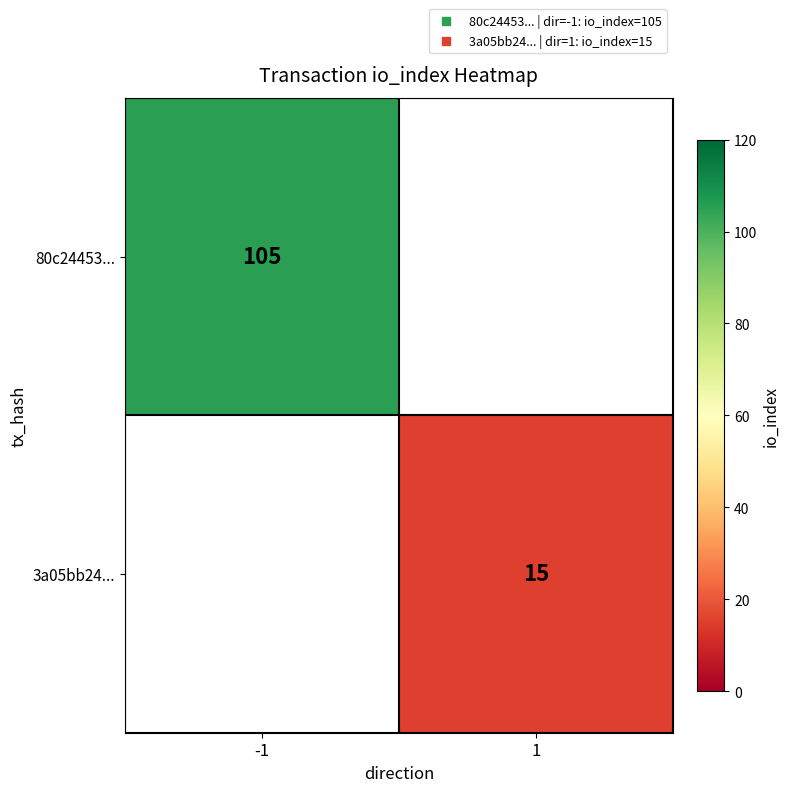

How many positive values does the 80c24453... series have?

1